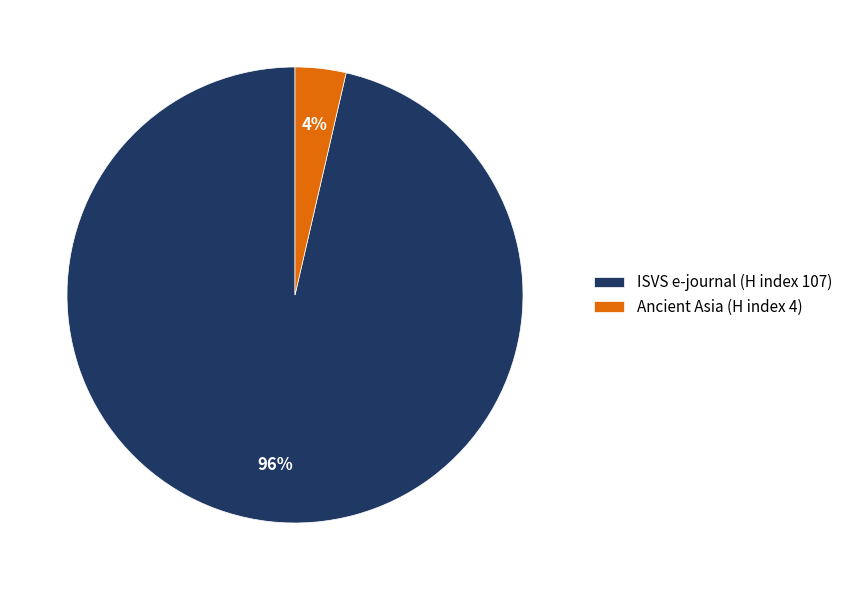

Do Ancient Asia (H index 4) and ISVS e-journal (H index 107) together represent more than half of the pie?

Yes